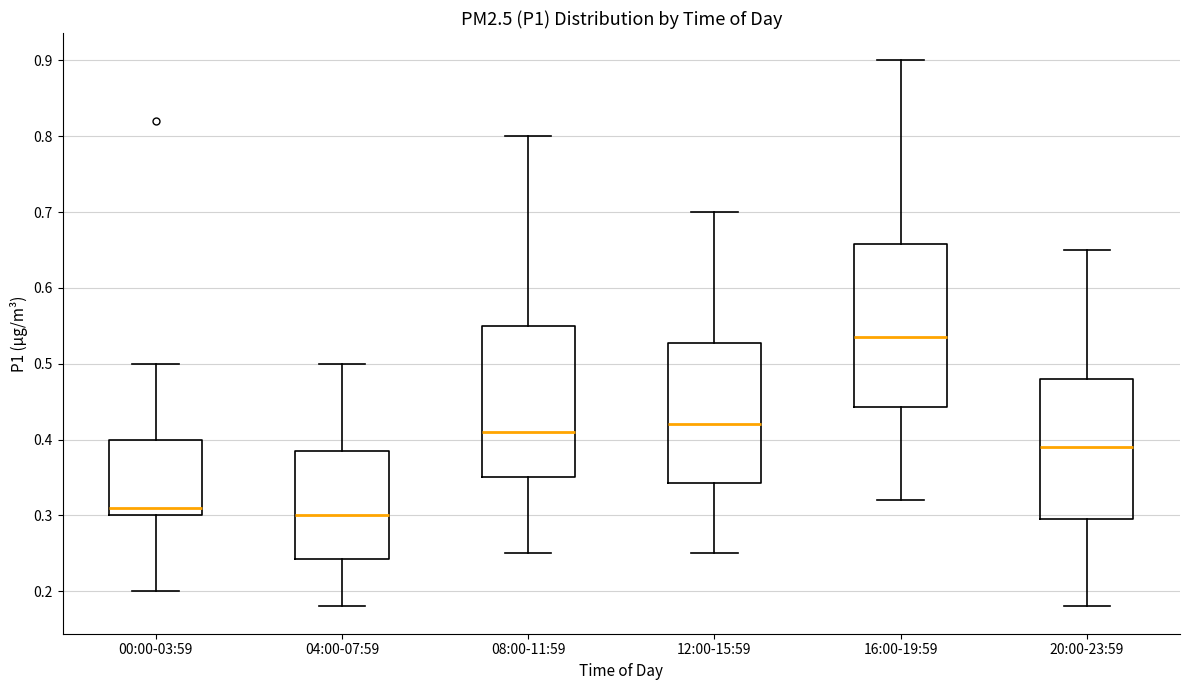

Where does the median line of the box for 04:00-07:59 sit on the y-axis? The values are not printed on the chart, so give them approximately, as read against the axis.

0.30